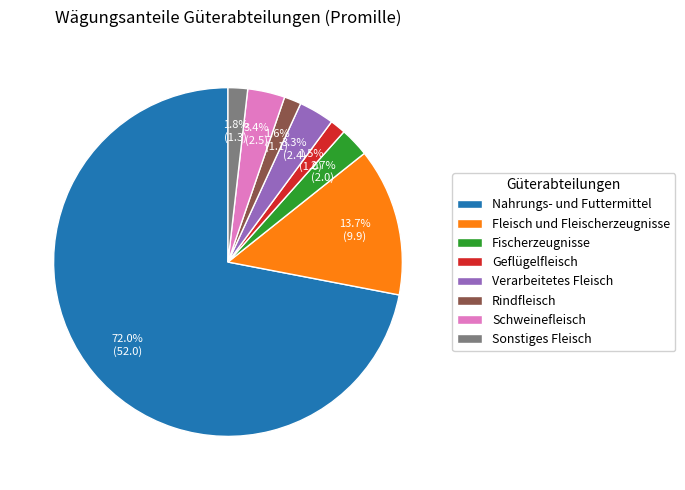

Combined, what portion of the pie is Geflügelfleisch and Schweinefleisch?

4.9%